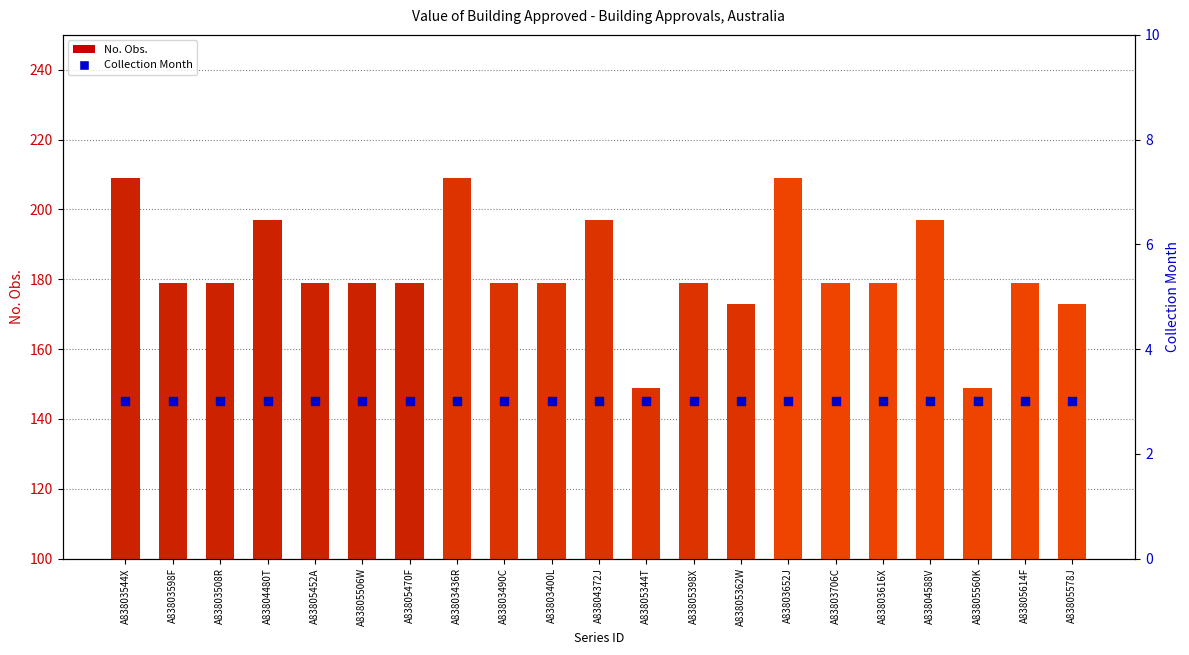

At which category is the sum across all series the highest?

A83803544X